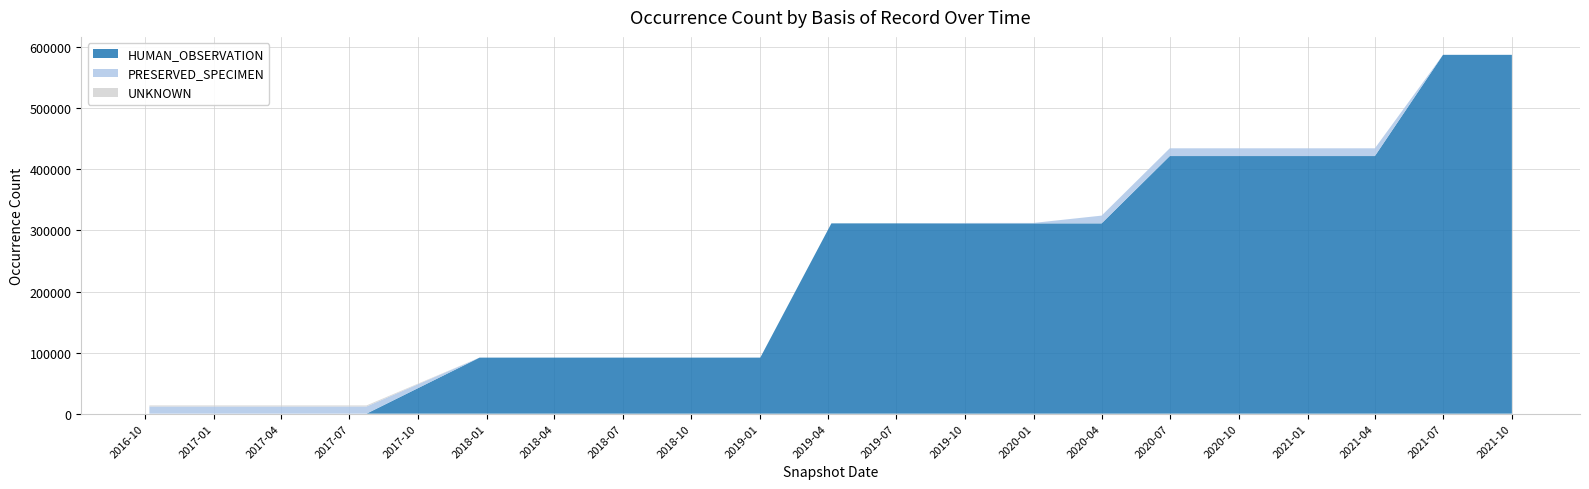

Reading left to right, transcribe all the data shown in this chart.

HUMAN_OBSERVATION: 0	0	0	0	91765	91765	91765	91765	91765	311604	311604	311604	311604	311604	421845	421845	421845	421845	587601	587601
PRESERVED_SPECIMEN: 11703	11703	11703	11703	0	0	0	0	0	0	0	725	725	12702	12702	12702	12702	12702	0	0
UNKNOWN: 1775	1775	1775	1775	0	0	0	0	0	0	0	0	0	0	0	0	0	0	0	0